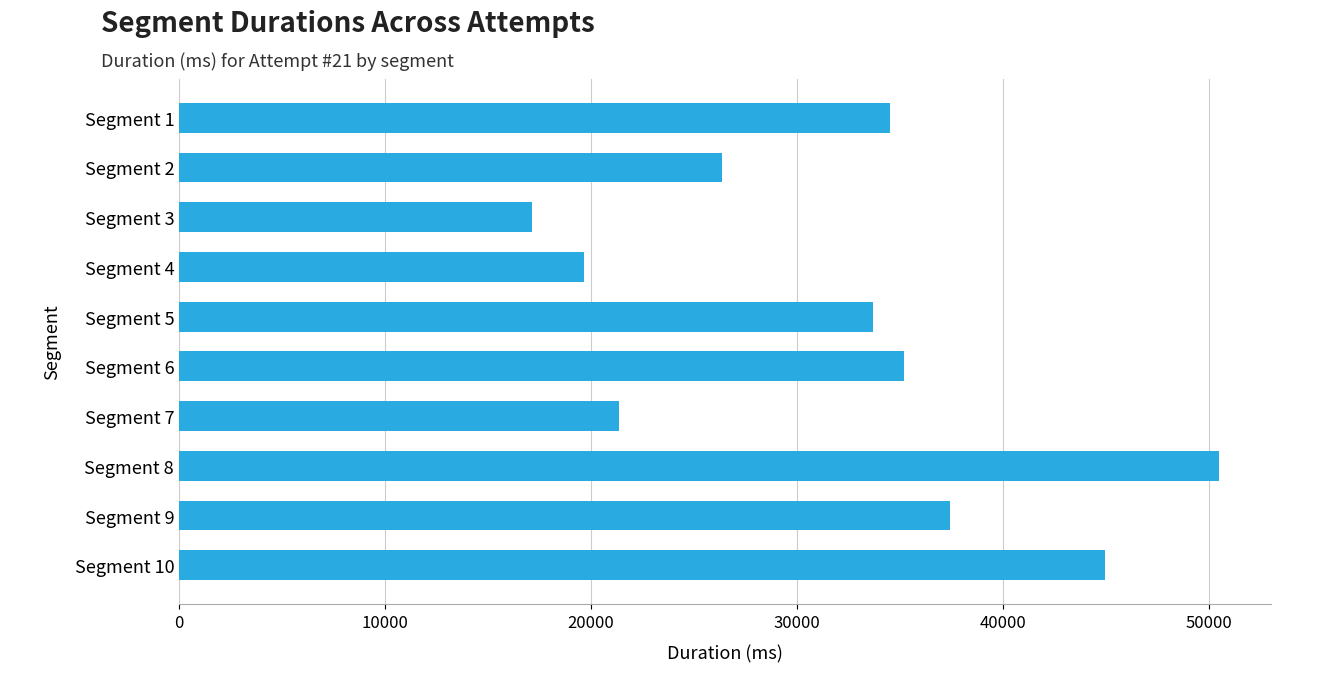

Reading bottom to top, transcribe all the data shown in this chart.

Segment 10=44971	Segment 9=37418	Segment 8=50500	Segment 7=21385	Segment 6=35218	Segment 5=33704	Segment 4=19646	Segment 3=17161	Segment 2=26367	Segment 1=34537